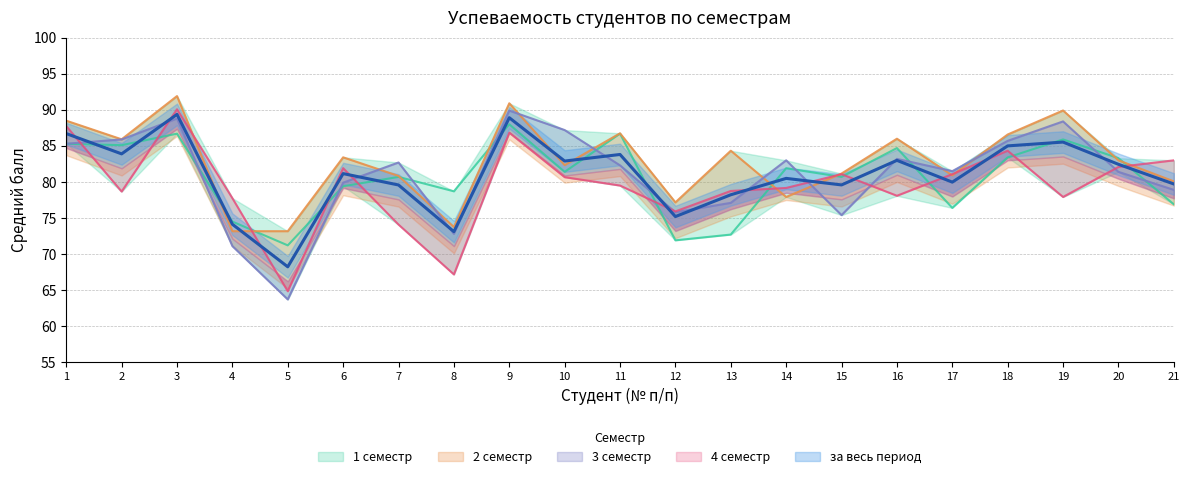

The за весь период series shows 82.9 at 10. True or false?

True